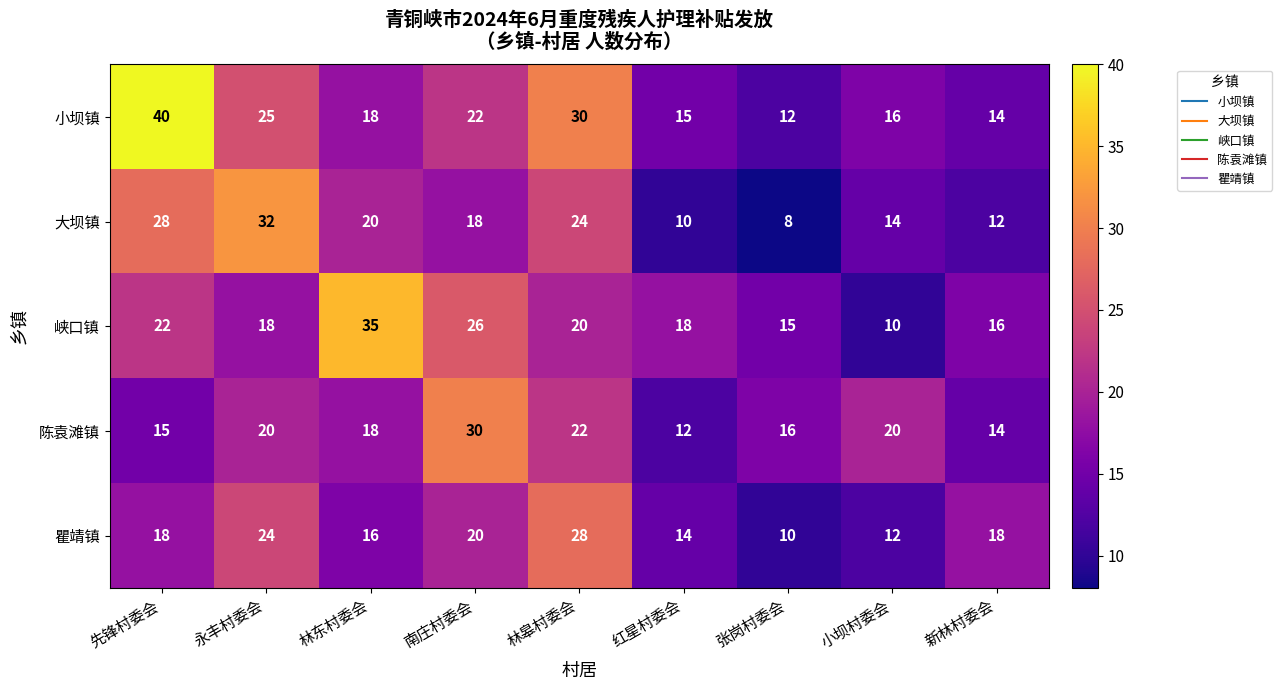

Which label corresponds to the smallest value in the chart?

张岗村委会